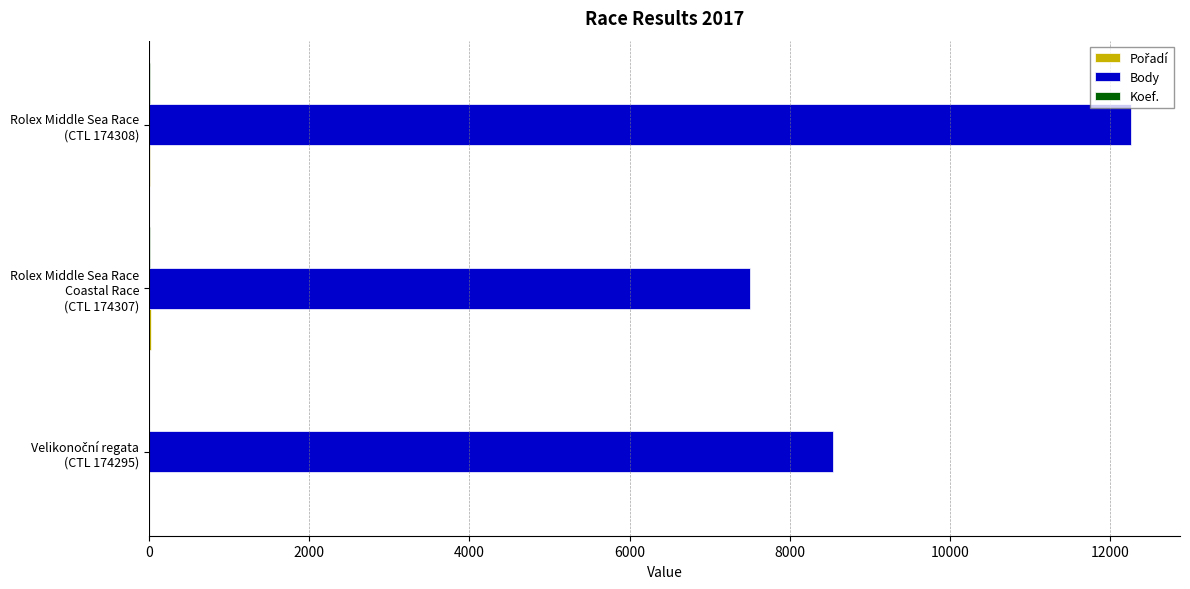

Which series has the largest total across all categories?

Body